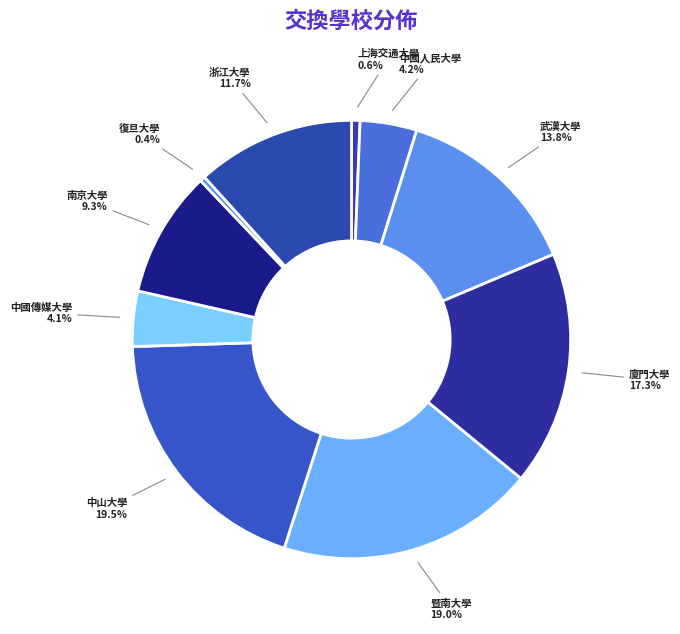

How many segments does this pie chart have?

10